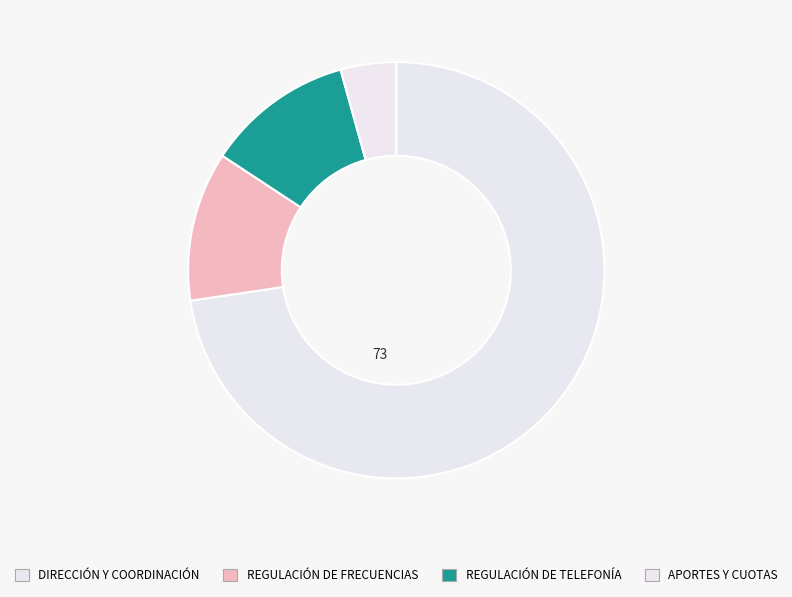

To the nearest percent, what is the difference between the largest and smallest slice percentages?

68%